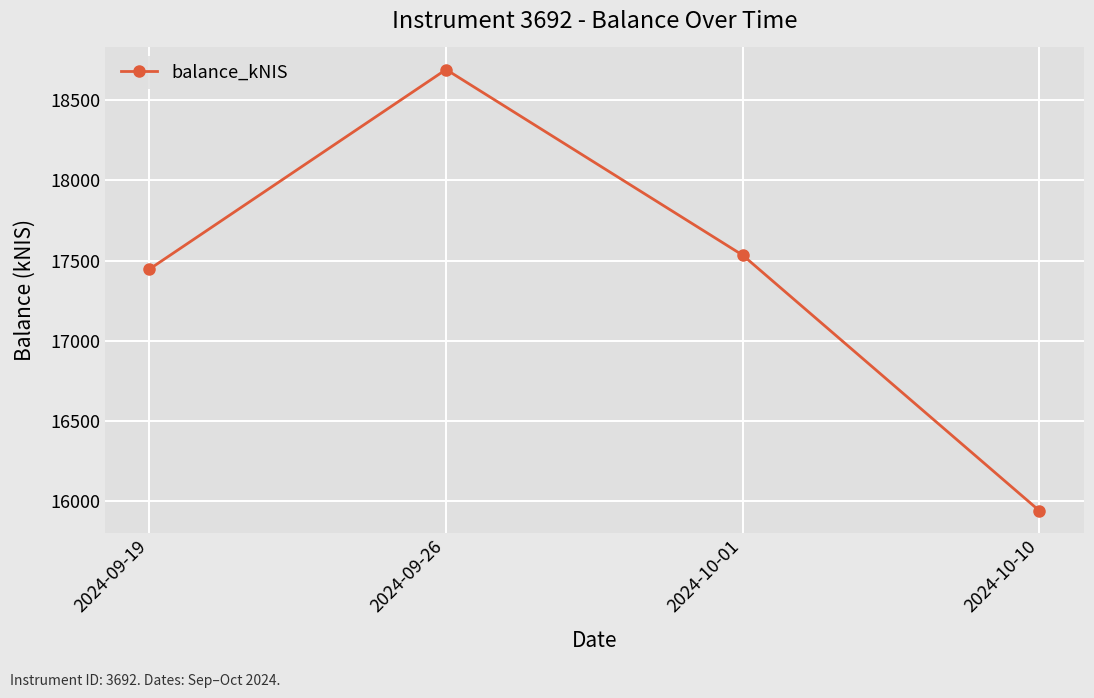

Where is the data nearest to the value 17315?

2024-09-19